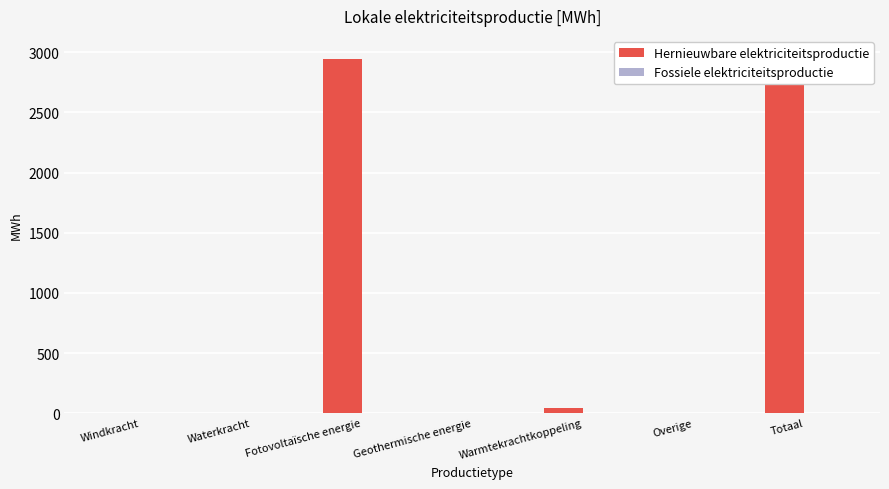

What is the label of the 1st bar from the left?

Windkracht